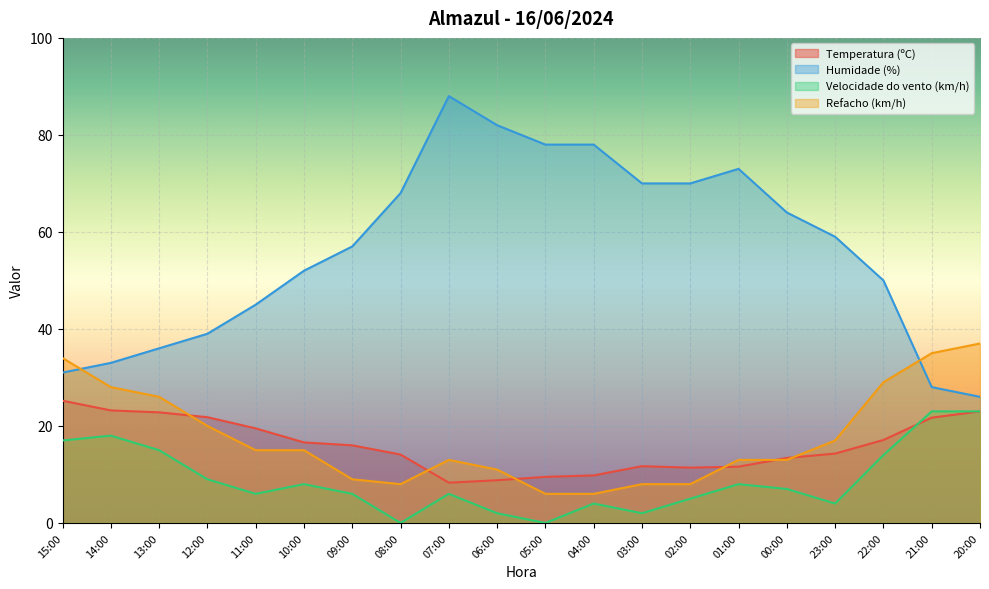

How many series are shown in this chart?

4